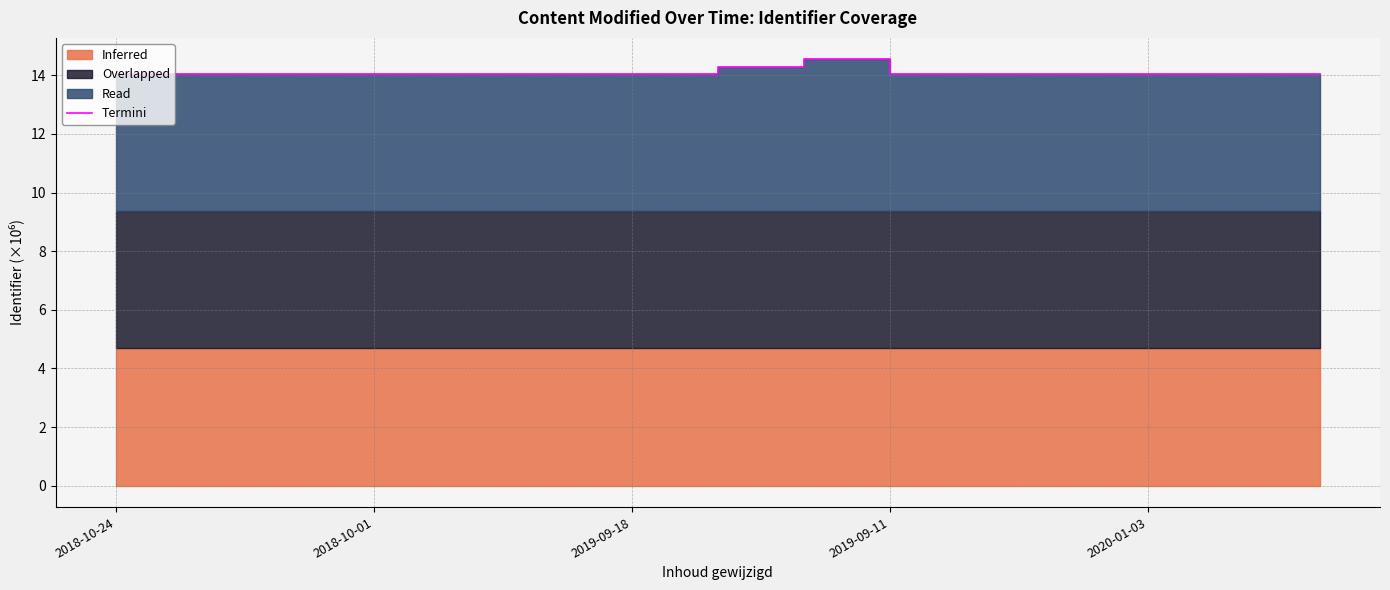

What is the approximate value at 14?

14.0